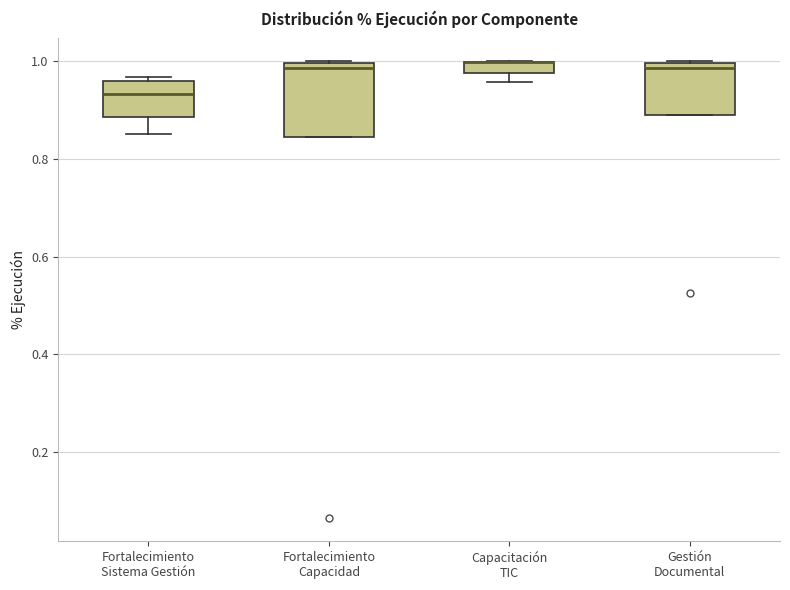

Comparing the boxes themselves (not the whiskers), which one is the tallest?

Fortalecimiento Capacidad